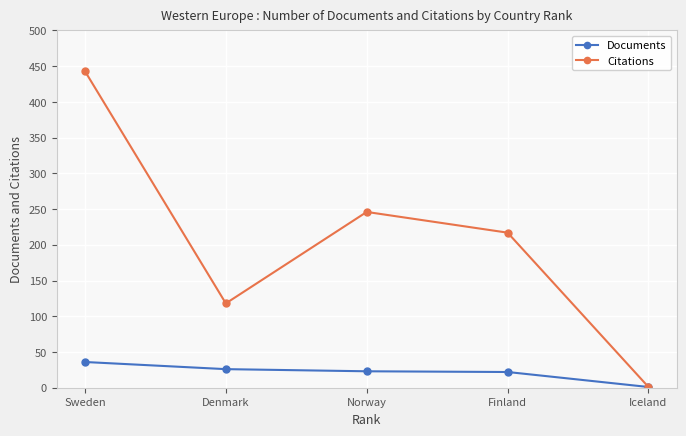

The value of Citations at Denmark is 118. True or false?

True